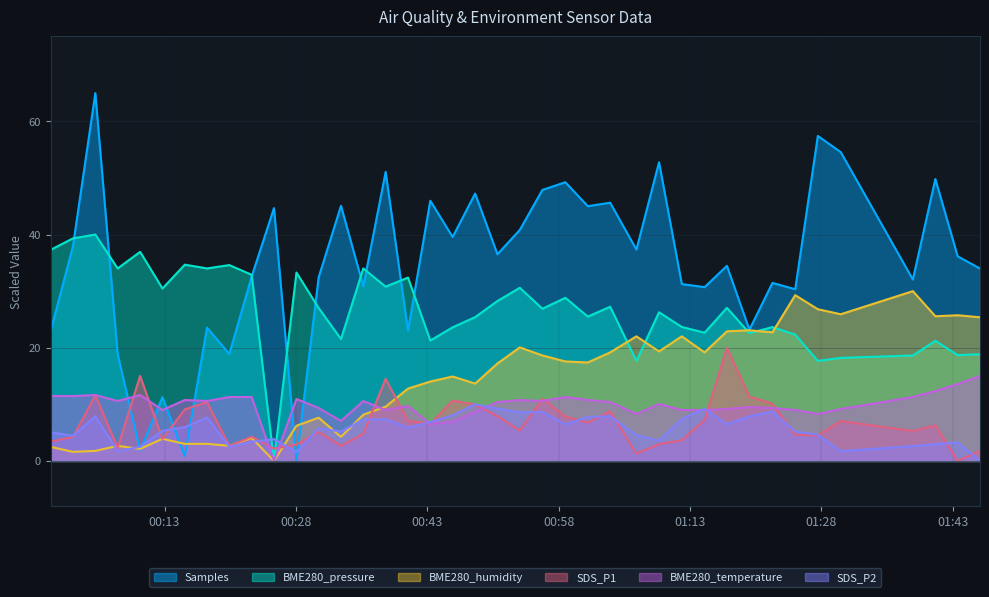

Reading left to right, list all the values displayed in this chart.

SDS_P1: 2022/04/30 00:00:00=3.4	2022/04/30 00:02:33=4.2	2022/04/30 00:05:06=11.6	2022/04/30 00:07:39=2.3	2022/04/30 00:10:13=15.0	2022/04/30 00:12:46=3.9	2022/04/30 00:15:19=9.1	2022/04/30 00:17:51=10.4	2022/04/30 00:20:24=2.6	2022/04/30 00:22:57=4.3	2022/04/30 00:25:30=2.2	2022/04/30 00:28:04=2.9	2022/04/30 00:30:36=5.1	2022/04/30 00:33:09=2.7	2022/04/30 00:35:42=4.8	2022/04/30 00:38:15=14.5	2022/04/30 00:40:48=7.0	2022/04/30 00:43:21=6.6	2022/04/30 00:45:54=10.7	2022/04/30 00:48:28=10.0	2022/04/30 00:51:01=7.9	2022/04/30 00:53:34=5.4	2022/04/30 00:56:09=11.0	2022/04/30 00:58:46=7.8	2022/04/30 01:01:20=6.8	2022/04/30 01:03:53=8.8	2022/04/30 01:06:53=1.3	2022/04/30 01:09:28=3.0	2022/04/30 01:12:04=3.6	2022/04/30 01:14:40=7.2	2022/04/30 01:17:13=20.0	2022/04/30 01:19:47=11.4	2022/04/30 01:22:25=10.1	2022/04/30 01:25:01=4.6	2022/04/30 01:27:36=4.5	2022/04/30 01:30:13=7.0	2022/04/30 01:38:27=5.3	2022/04/30 01:41:01=6.3	2022/04/30 01:43:34=0.0	2022/04/30 01:46:07=1.8
SDS_P2: 2022/04/30 00:00:00=5.1	2022/04/30 00:02:33=4.4	2022/04/30 00:05:06=7.9	2022/04/30 00:07:39=1.7	2022/04/30 00:10:13=2.5	2022/04/30 00:12:46=5.3	2022/04/30 00:15:19=6.0	2022/04/30 00:17:51=7.7	2022/04/30 00:20:24=2.5	2022/04/30 00:22:57=3.4	2022/04/30 00:25:30=3.8	2022/04/30 00:28:04=1.5	2022/04/30 00:30:36=5.8	2022/04/30 00:33:09=5.2	2022/04/30 00:35:42=7.3	2022/04/30 00:38:15=7.4	2022/04/30 00:40:48=5.8	2022/04/30 00:43:21=6.8	2022/04/30 00:45:54=8.1	2022/04/30 00:48:28=10.0	2022/04/30 00:51:01=9.2	2022/04/30 00:53:34=8.6	2022/04/30 00:56:09=8.7	2022/04/30 00:58:46=6.5	2022/04/30 01:01:20=7.8	2022/04/30 01:03:53=7.9	2022/04/30 01:06:53=4.5	2022/04/30 01:09:28=3.6	2022/04/30 01:12:04=7.4	2022/04/30 01:14:40=9.2	2022/04/30 01:17:13=6.5	2022/04/30 01:19:47=7.9	2022/04/30 01:22:25=8.7	2022/04/30 01:25:01=5.2	2022/04/30 01:27:36=4.6	2022/04/30 01:30:13=1.7	2022/04/30 01:38:27=2.6	2022/04/30 01:41:01=3.0	2022/04/30 01:43:34=3.3	2022/04/30 01:46:07=0.0
BME280_temperature: 2022/04/30 00:00:00=11.5	2022/04/30 00:02:33=11.5	2022/04/30 00:05:06=11.6	2022/04/30 00:07:39=10.6	2022/04/30 00:10:13=11.6	2022/04/30 00:12:46=9.0	2022/04/30 00:15:19=10.8	2022/04/30 00:17:51=10.6	2022/04/30 00:20:24=11.3	2022/04/30 00:22:57=11.3	2022/04/30 00:25:30=0.0	2022/04/30 00:28:04=10.9	2022/04/30 00:30:36=9.4	2022/04/30 00:33:09=7.1	2022/04/30 00:35:42=10.6	2022/04/30 00:38:15=9.0	2022/04/30 00:40:48=9.7	2022/04/30 00:43:21=6.5	2022/04/30 00:45:54=6.9	2022/04/30 00:48:28=8.6	2022/04/30 00:51:01=10.4	2022/04/30 00:53:34=10.8	2022/04/30 00:56:09=10.6	2022/04/30 00:58:46=11.3	2022/04/30 01:01:20=10.8	2022/04/30 01:03:53=10.4	2022/04/30 01:06:53=8.3	2022/04/30 01:09:28=10.1	2022/04/30 01:12:04=9.0	2022/04/30 01:14:40=9.0	2022/04/30 01:17:13=9.2	2022/04/30 01:19:47=9.5	2022/04/30 01:22:25=9.4	2022/04/30 01:25:01=9.0	2022/04/30 01:27:36=8.3	2022/04/30 01:30:13=9.2	2022/04/30 01:38:27=11.3	2022/04/30 01:41:01=12.4	2022/04/30 01:43:34=13.6	2022/04/30 01:46:07=15.0
BME280_humidity: 2022/04/30 00:00:00=2.5	2022/04/30 00:02:33=1.6	2022/04/30 00:05:06=1.8	2022/04/30 00:07:39=2.7	2022/04/30 00:10:13=2.1	2022/04/30 00:12:46=3.9	2022/04/30 00:15:19=3.0	2022/04/30 00:17:51=3.0	2022/04/30 00:20:24=2.7	2022/04/30 00:22:57=4.1	2022/04/30 00:25:30=0.0	2022/04/30 00:28:04=6.2	2022/04/30 00:30:36=7.6	2022/04/30 00:33:09=4.3	2022/04/30 00:35:42=8.2	2022/04/30 00:38:15=9.6	2022/04/30 00:40:48=12.8	2022/04/30 00:43:21=14.0	2022/04/30 00:45:54=14.9	2022/04/30 00:48:28=13.7	2022/04/30 00:51:01=17.2	2022/04/30 00:53:34=20.1	2022/04/30 00:56:09=18.6	2022/04/30 00:58:46=17.6	2022/04/30 01:01:20=17.4	2022/04/30 01:03:53=19.2	2022/04/30 01:06:53=22.0	2022/04/30 01:09:28=19.3	2022/04/30 01:12:04=22.0	2022/04/30 01:14:40=19.2	2022/04/30 01:17:13=22.9	2022/04/30 01:19:47=23.1	2022/04/30 01:22:25=22.7	2022/04/30 01:25:01=29.3	2022/04/30 01:27:36=26.8	2022/04/30 01:30:13=25.9	2022/04/30 01:38:27=30.0	2022/04/30 01:41:01=25.6	2022/04/30 01:43:34=25.7	2022/04/30 01:46:07=25.4
BME280_pressure: 2022/04/30 00:00:00=37.3	2022/04/30 00:02:33=39.3	2022/04/30 00:05:06=40.0	2022/04/30 00:07:39=34.0	2022/04/30 00:10:13=36.9	2022/04/30 00:12:46=30.5	2022/04/30 00:15:19=34.7	2022/04/30 00:17:51=34.0	2022/04/30 00:20:24=34.6	2022/04/30 00:22:57=32.9	2022/04/30 00:25:30=0.0	2022/04/30 00:28:04=33.3	2022/04/30 00:30:36=27.0	2022/04/30 00:33:09=21.5	2022/04/30 00:35:42=34.0	2022/04/30 00:38:15=30.8	2022/04/30 00:40:48=32.4	2022/04/30 00:43:21=21.3	2022/04/30 00:45:54=23.6	2022/04/30 00:48:28=25.4	2022/04/30 00:51:01=28.3	2022/04/30 00:53:34=30.6	2022/04/30 00:56:09=26.9	2022/04/30 00:58:46=28.8	2022/04/30 01:01:20=25.5	2022/04/30 01:03:53=27.2	2022/04/30 01:06:53=17.7	2022/04/30 01:09:28=26.3	2022/04/30 01:12:04=23.7	2022/04/30 01:14:40=22.7	2022/04/30 01:17:13=27.1	2022/04/30 01:19:47=22.6	2022/04/30 01:22:25=23.6	2022/04/30 01:25:01=22.3	2022/04/30 01:27:36=17.7	2022/04/30 01:30:13=18.2	2022/04/30 01:38:27=18.6	2022/04/30 01:41:01=21.2	2022/04/30 01:43:34=18.7	2022/04/30 01:46:07=18.9
Samples: 2022/04/30 00:00:00=22.9	2022/04/30 00:02:33=38.0	2022/04/30 00:05:06=65.0	2022/04/30 00:07:39=18.9	2022/04/30 00:10:13=1.9	2022/04/30 00:12:46=11.3	2022/04/30 00:15:19=0.8	2022/04/30 00:17:51=23.5	2022/04/30 00:20:24=18.9	2022/04/30 00:22:57=32.6	2022/04/30 00:25:30=44.7	2022/04/30 00:28:04=0.0	2022/04/30 00:30:36=32.4	2022/04/30 00:33:09=45.1	2022/04/30 00:35:42=30.9	2022/04/30 00:38:15=51.1	2022/04/30 00:40:48=23.0	2022/04/30 00:43:21=46.0	2022/04/30 00:45:54=39.6	2022/04/30 00:48:28=47.2	2022/04/30 00:51:01=36.5	2022/04/30 00:53:34=40.8	2022/04/30 00:56:09=47.9	2022/04/30 00:58:46=49.2	2022/04/30 01:01:20=45.0	2022/04/30 01:03:53=45.6	2022/04/30 01:06:53=37.3	2022/04/30 01:09:28=52.8	2022/04/30 01:12:04=31.2	2022/04/30 01:14:40=30.7	2022/04/30 01:17:13=34.5	2022/04/30 01:19:47=23.2	2022/04/30 01:22:25=31.5	2022/04/30 01:25:01=30.3	2022/04/30 01:27:36=57.4	2022/04/30 01:30:13=54.6	2022/04/30 01:38:27=32.1	2022/04/30 01:41:01=49.8	2022/04/30 01:43:34=36.2	2022/04/30 01:46:07=34.0